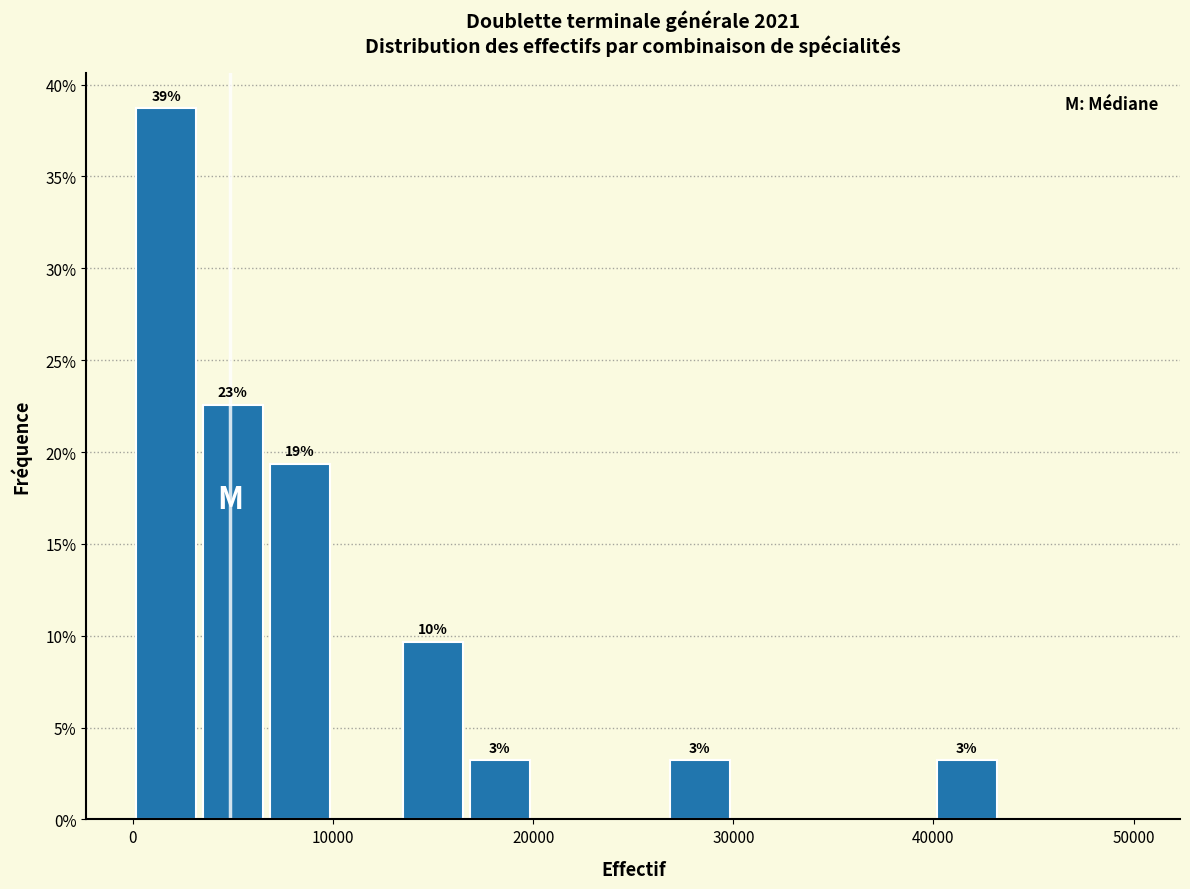

Read against the x-axis, roughly where is the centre of the tallest bar?

2000